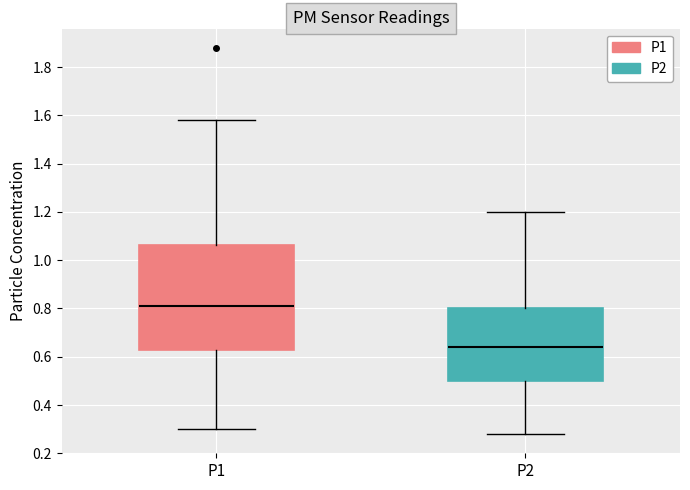

Reading left to right, read every box against the y-axis: the position of its median line, the range the box covers, and the ends of its whiskers. The values are not printed on the chart, so give them approximately, as read against the axis.

P1: median 0.82, box 0.64 to 1.06, whiskers 0.30 to 1.58
P2: median 0.64, box 0.50 to 0.80, whiskers 0.28 to 1.20